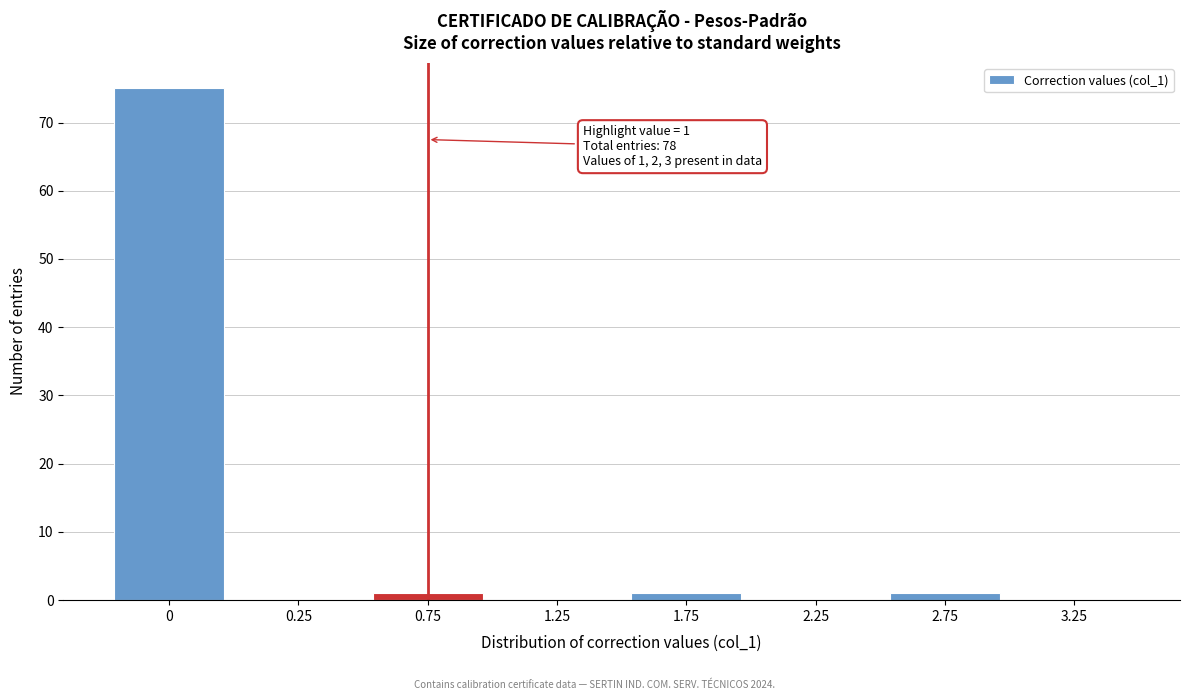

Reading right to left, transcribe all the data shown in this chart.

3.25=0	2.75=1	2.25=0	1.75=1	1.25=0	0.75=1	0.25=0	0=75